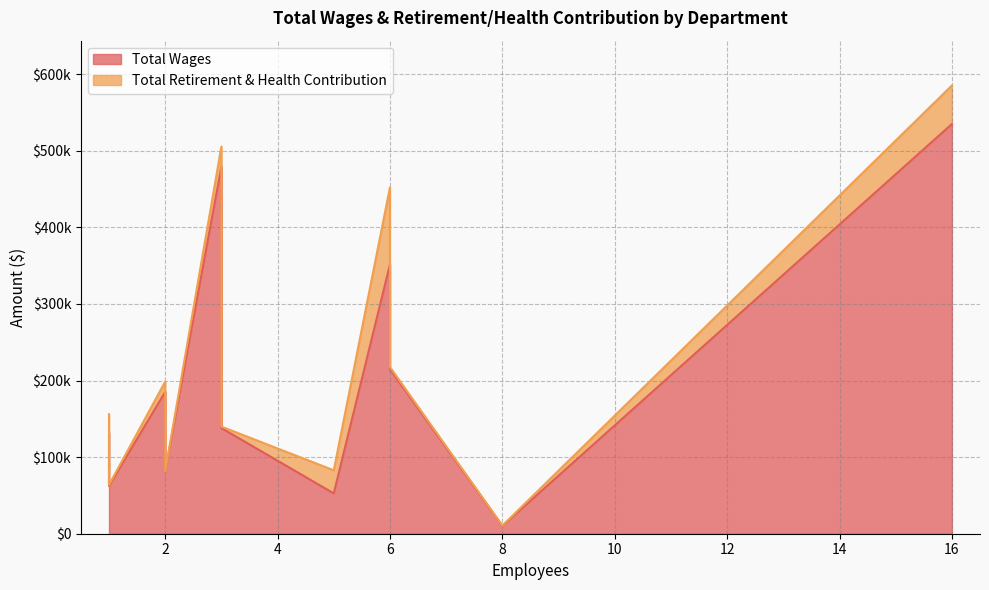

How many categories are shown in the chart?

17